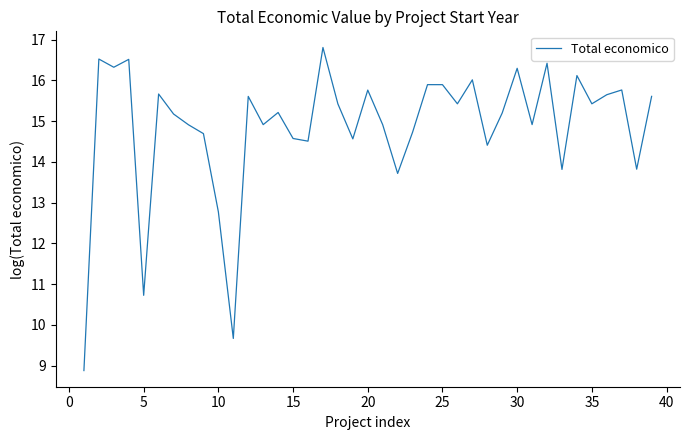

What is the difference between the maximum and minimum values?

7.9